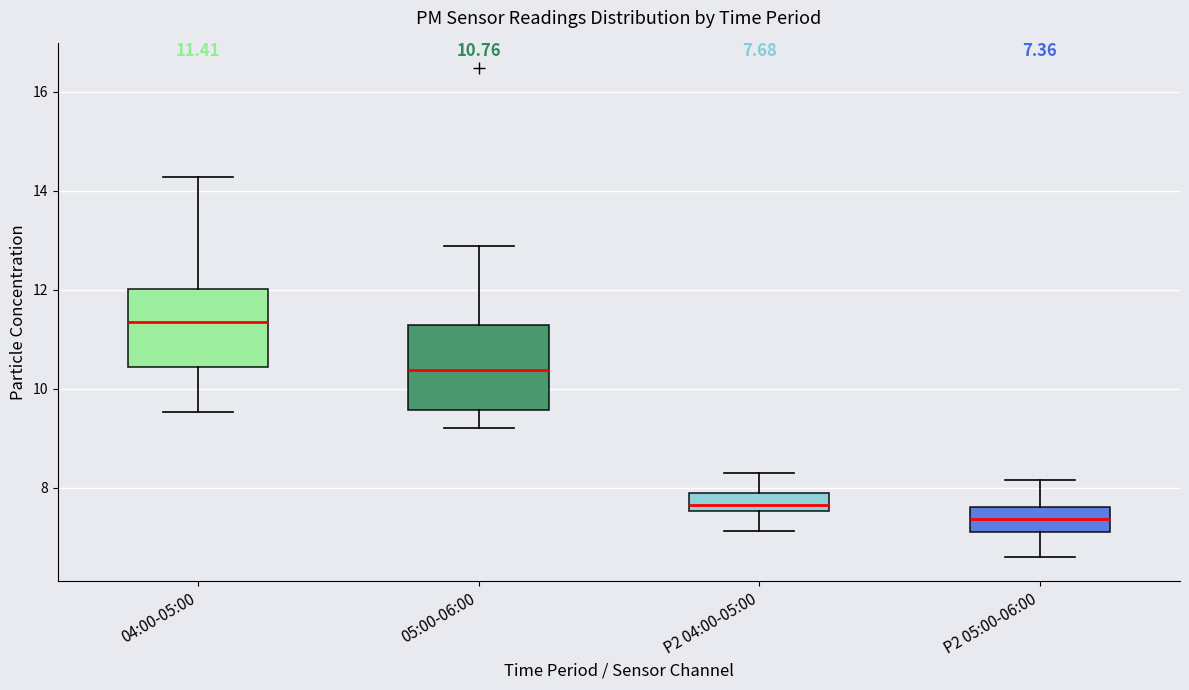

Which box has the lowest median line?

P2 05:00-06:00